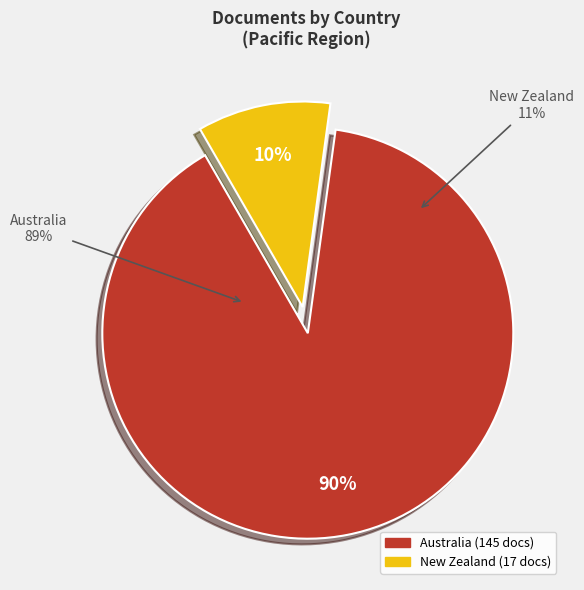

To the nearest percent, what is the difference between the largest and smallest slice percentages?

79%